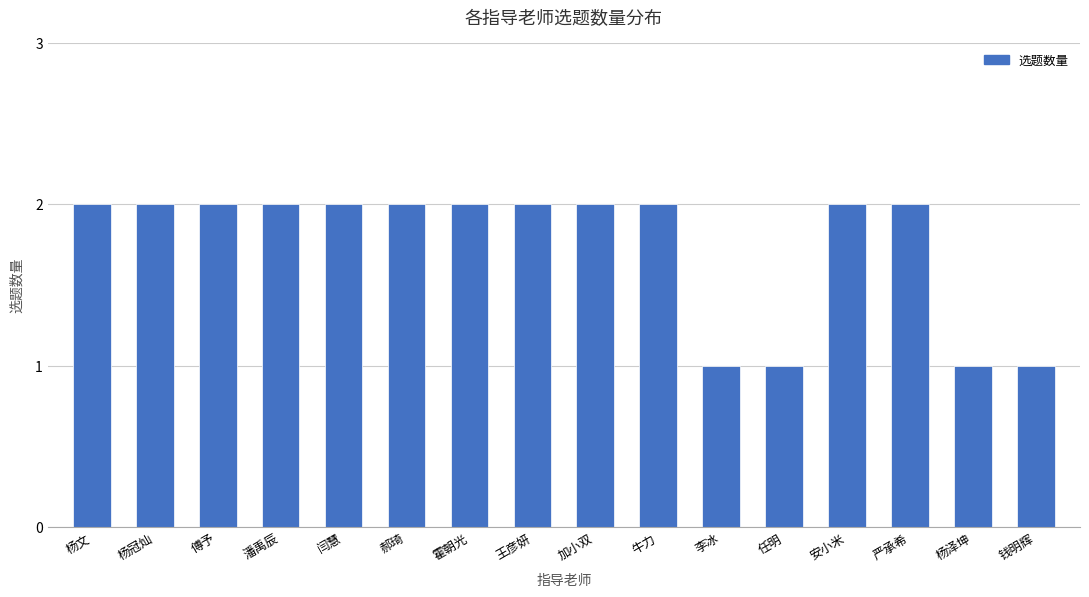

Reading right to left, list all the values displayed in this chart.

钱明辉=1	杨泽坤=1	严承希=2	安小米=2	任明=1	李冰=1	牛力=2	加小双=2	王彦妍=2	霍朝光=2	郝琦=2	闫慧=2	潘禹辰=2	傅予=2	杨冠灿=2	杨文=2